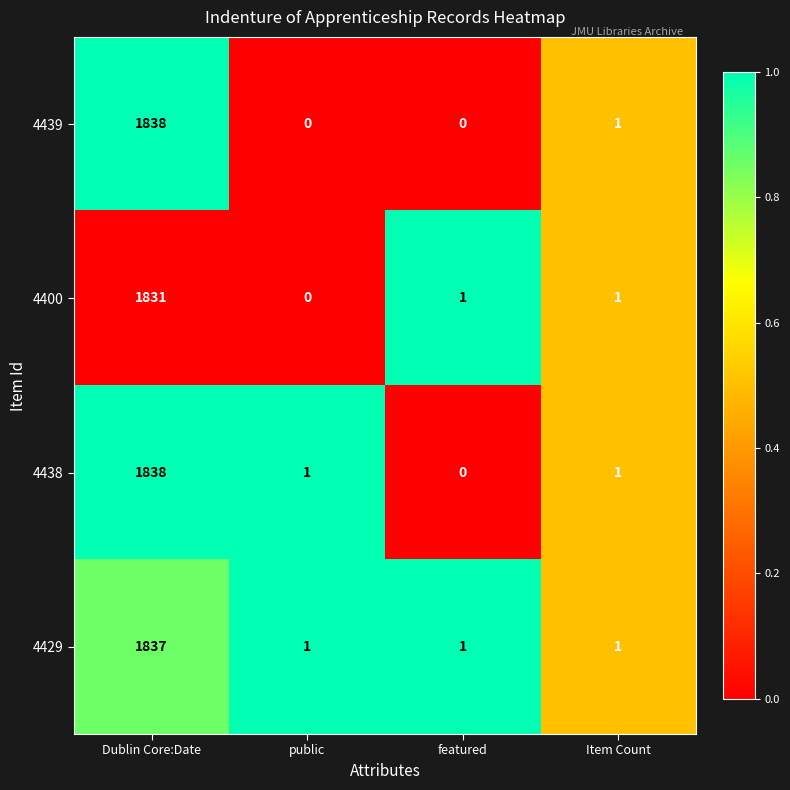

What is the sum of all 4438 values?

1840